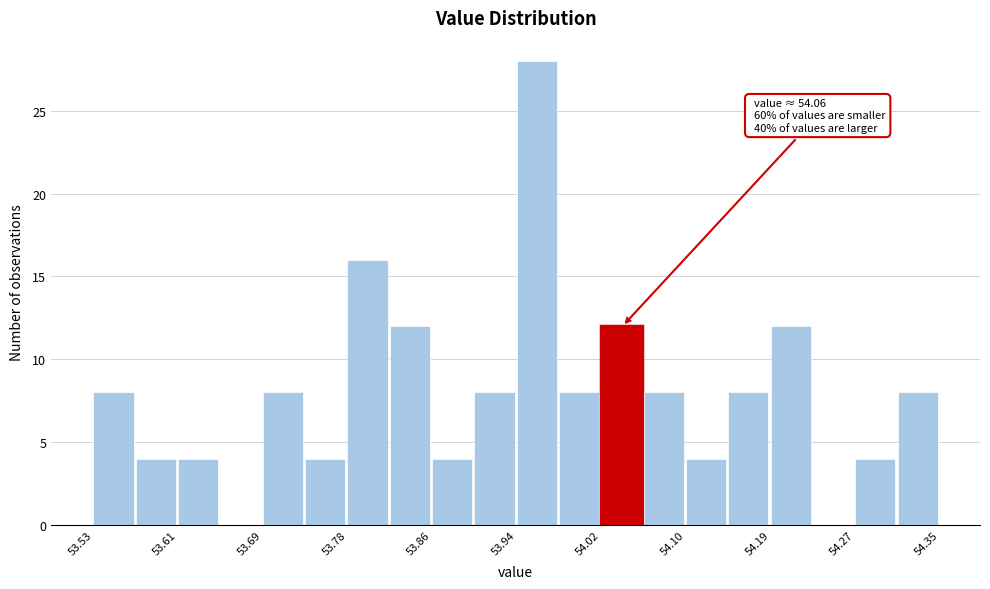

Which range on the x-axis has the tallest bar?

53.940 to 53.981